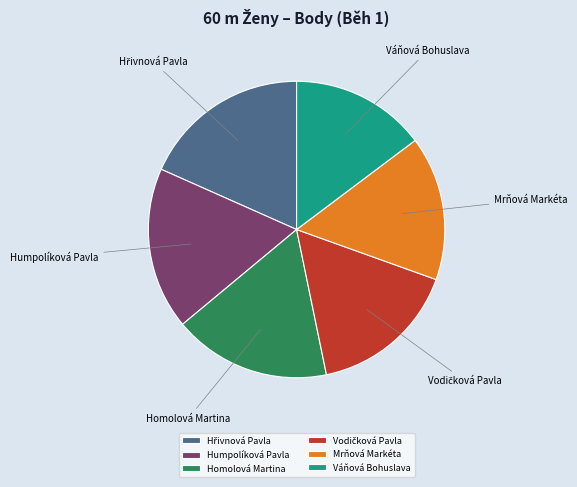

True or false: Mrňová Markéta accounts for 7% of the total.

False